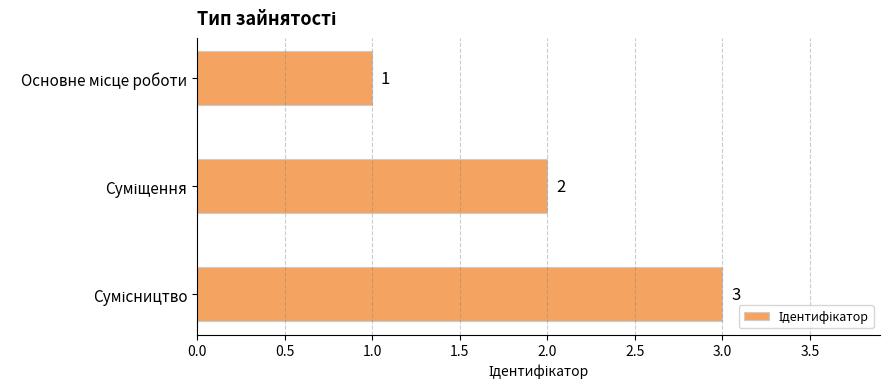

What is the value of the 3rd bar from the top?

3